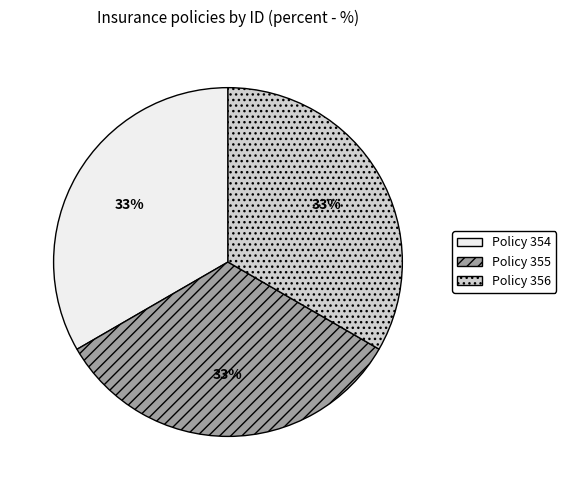

Does Policy 355 represent more than half of the total?

No